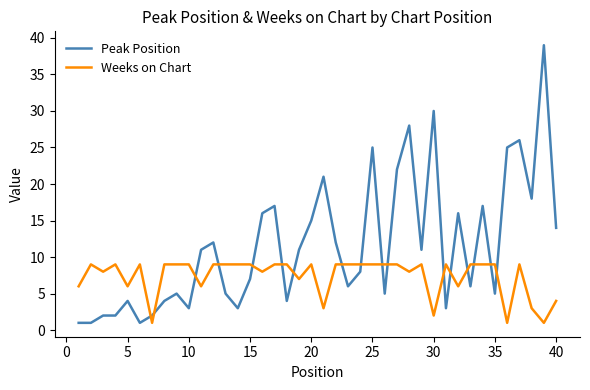

Which series has the largest total across all categories?

Peak Position